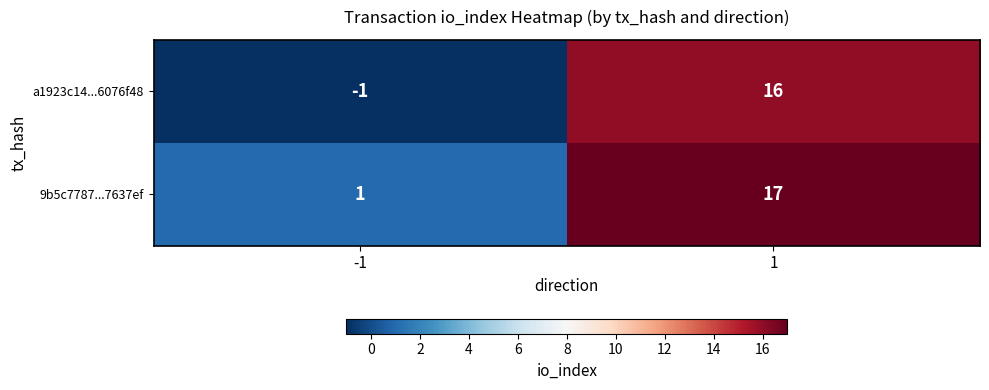

Which series changed the most between -1 and 1?

a1923c14...6076f48